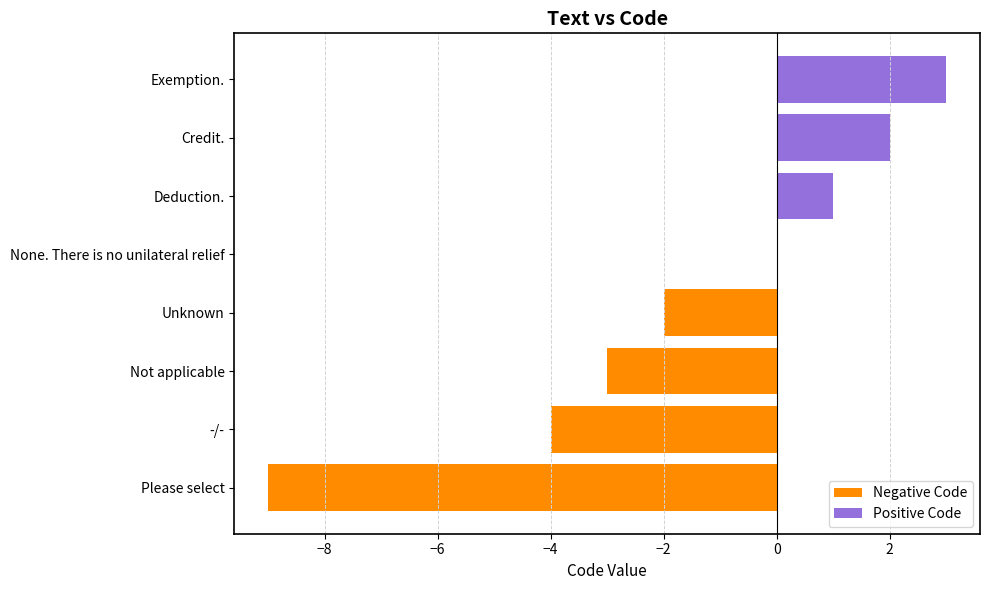

How many groups of bars are there?

8